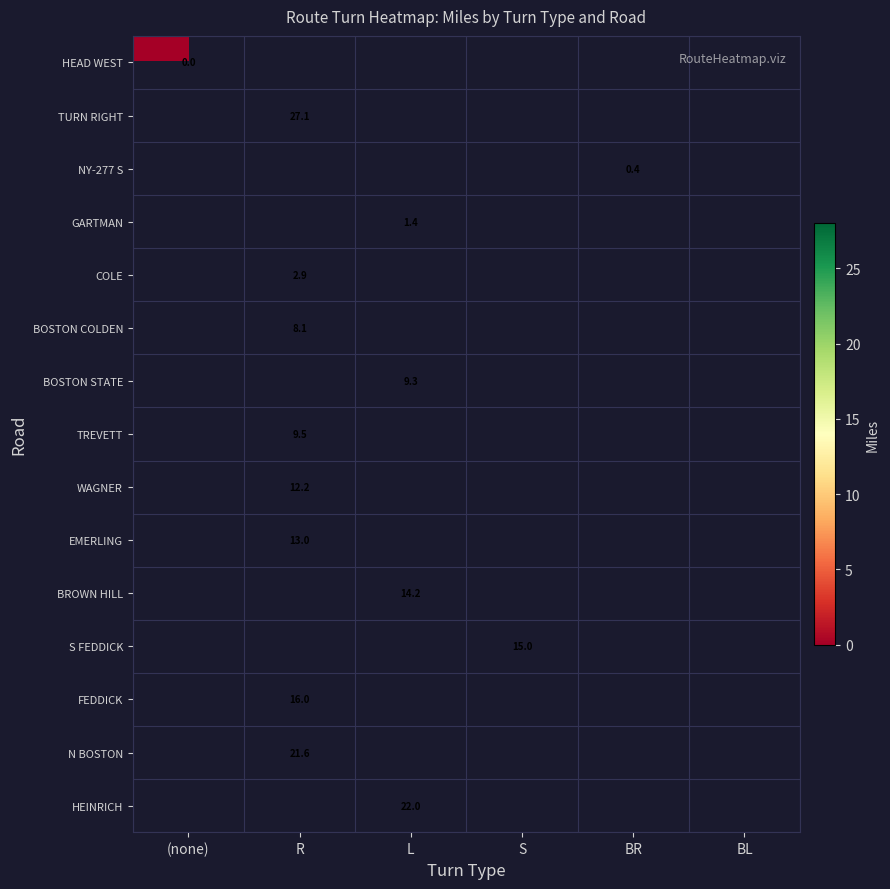

Which category has the lowest value across all series?

(none)